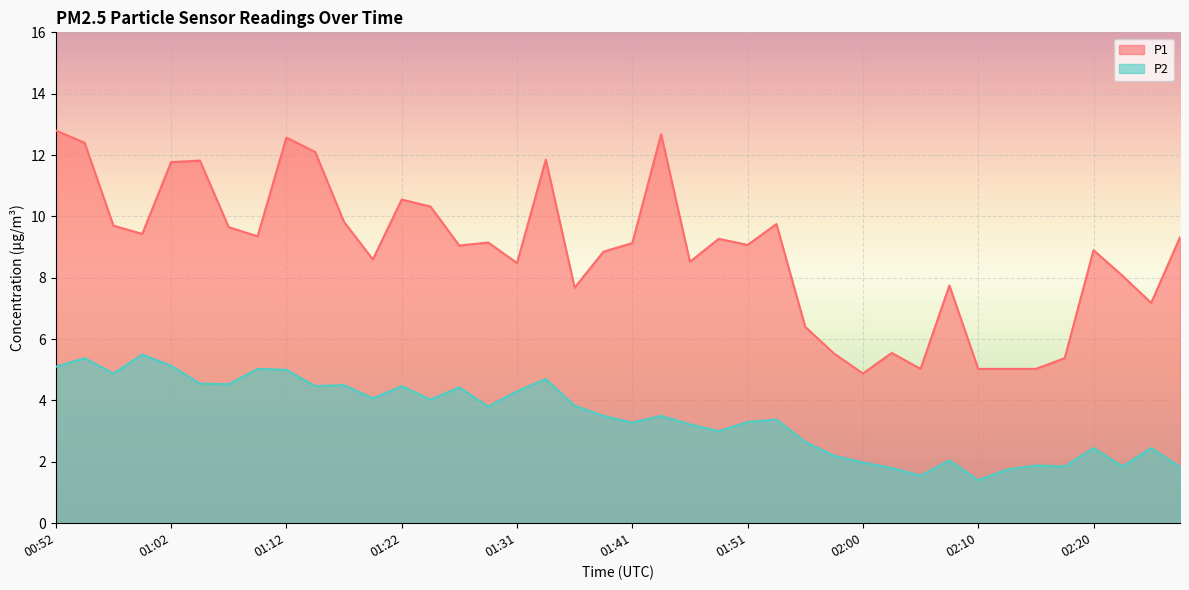

True or false: P1 has a value of 7.7 at 01:36.

True